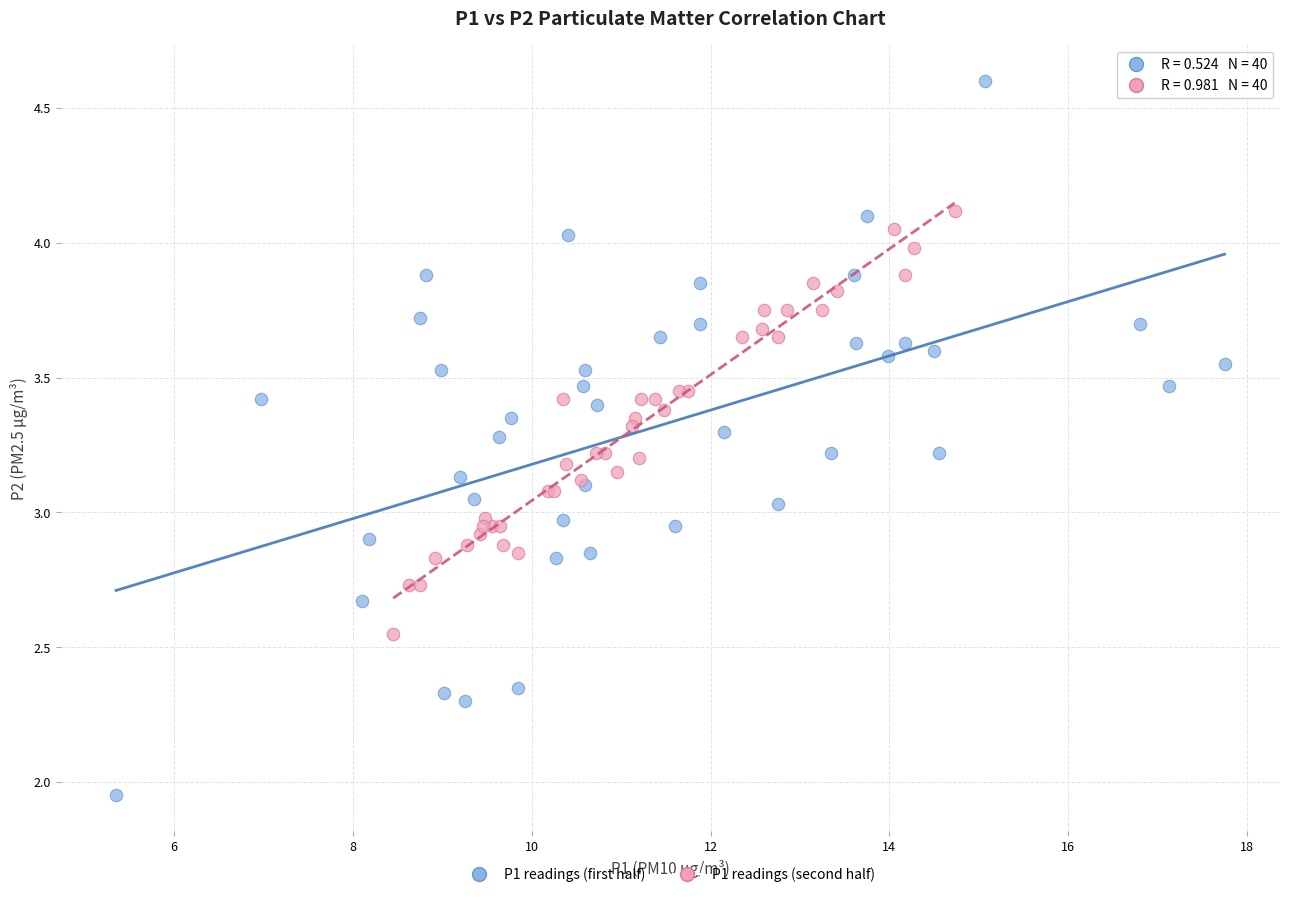

Which series has the largest Y range (max minus min)?

P1 readings (first half)